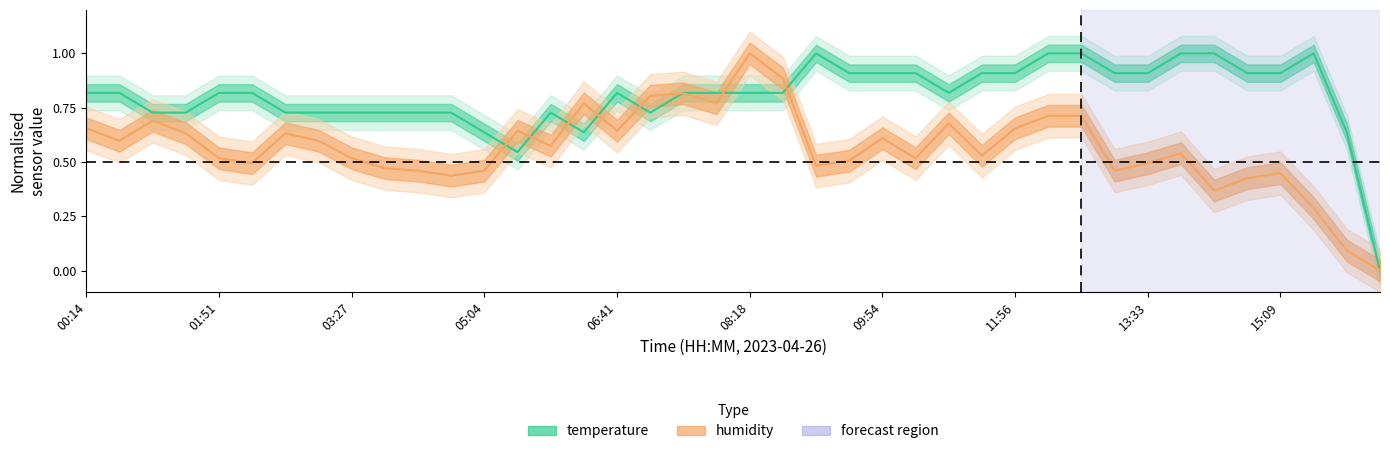

Which series has the largest range (max minus min)?

temperature